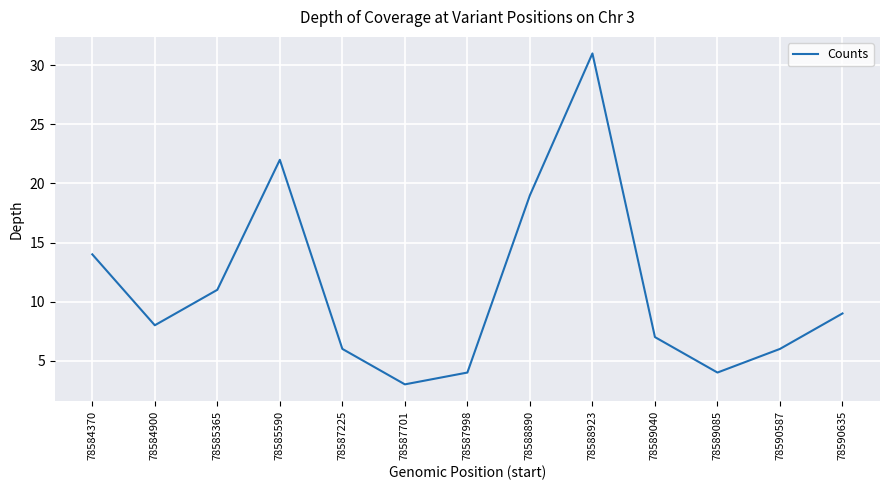

What is the sum of all values?

144